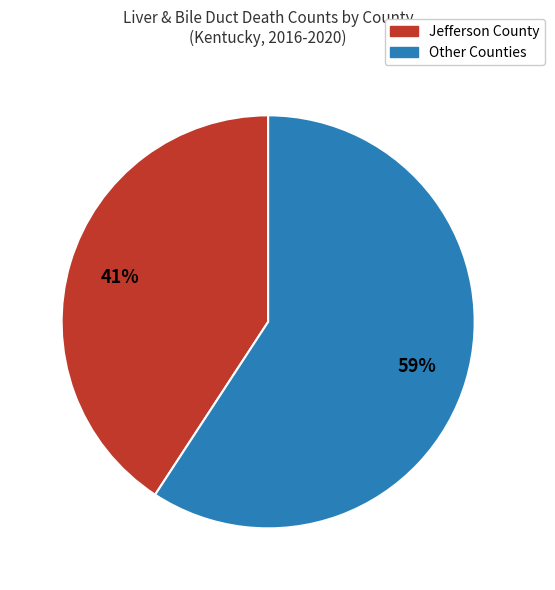

How many slices are in this pie chart?

2